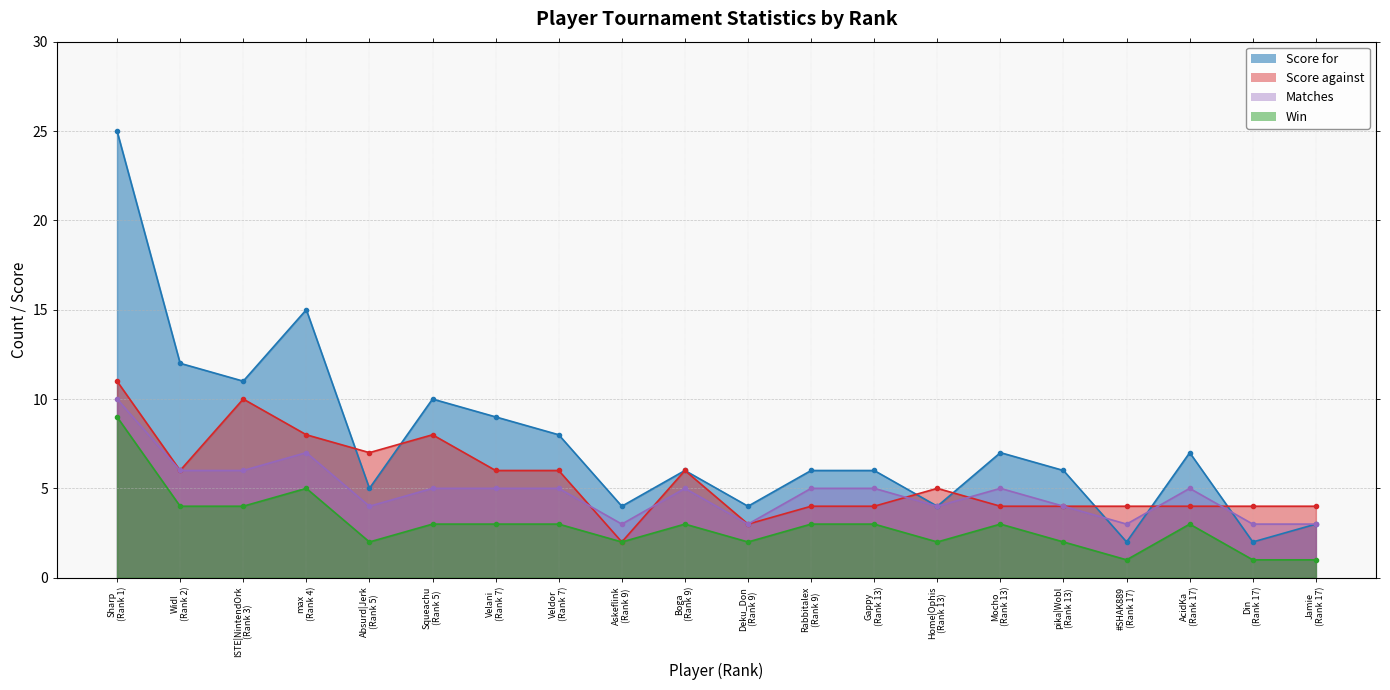

Rank the series by their average value, from lowest to highest.

Win, Matches, Score against, Score for